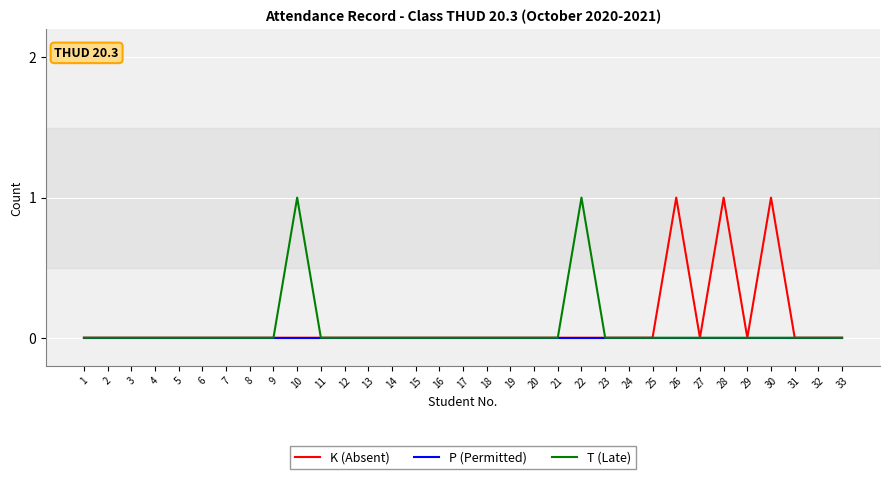

How many lines are shown in the chart?

3